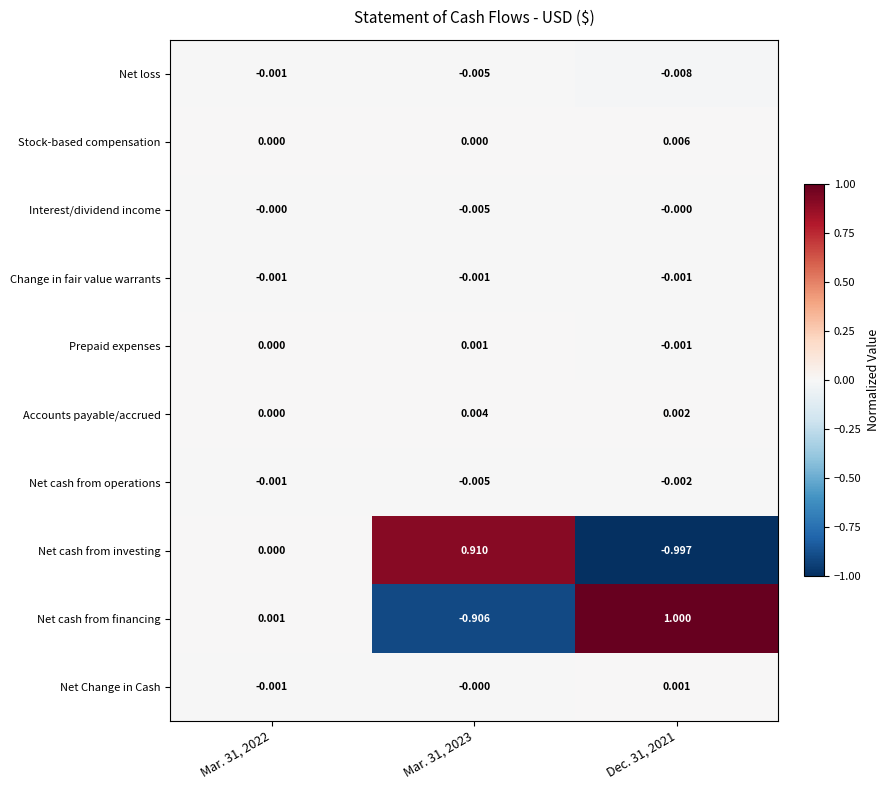

Which label corresponds to the smallest value in the chart?

Dec. 31, 2021